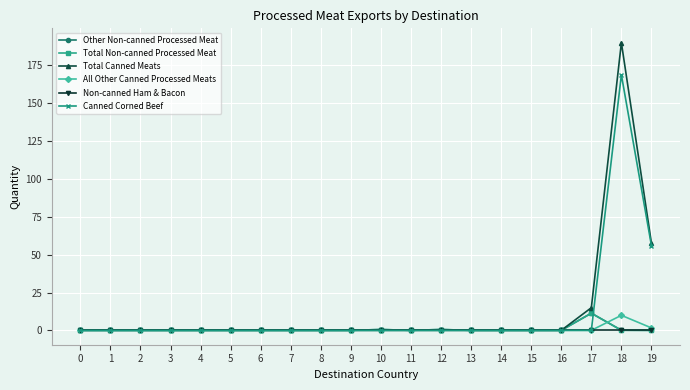

How many lines are shown in the chart?

6